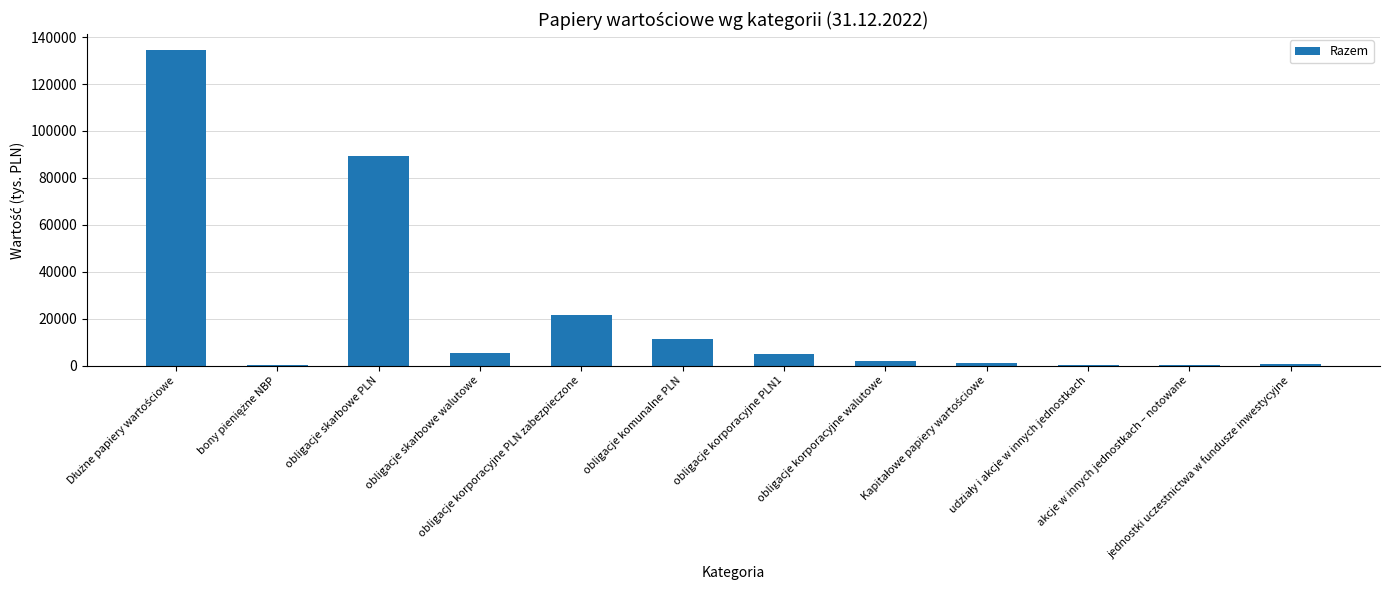

What is the greatest value displayed?

134509